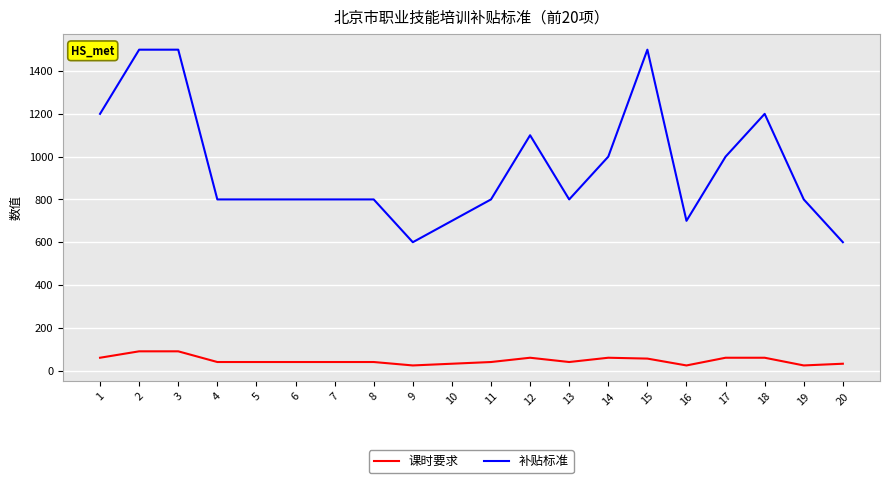

Rank the series by their maximum value, from highest to lowest.

补贴标准, 课时要求